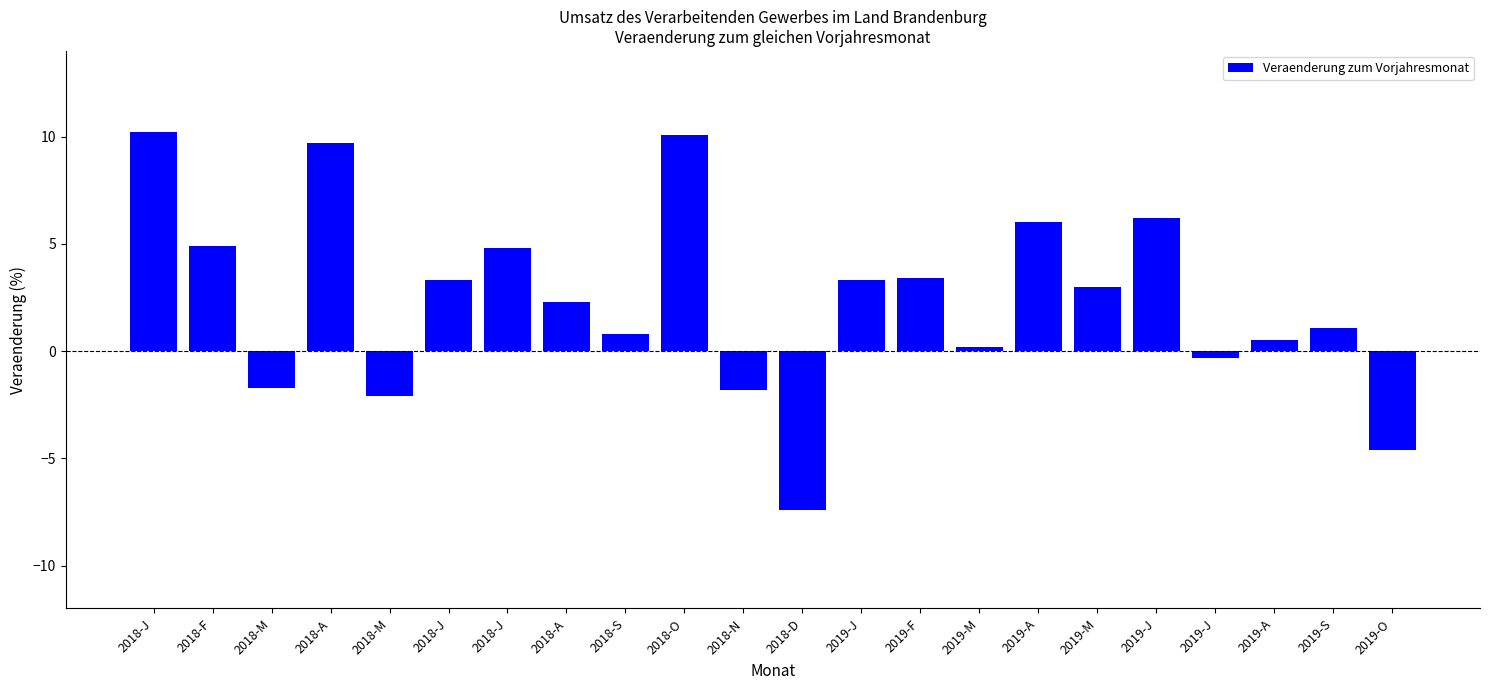

Is it true that the value at 2018-M is -2.1?

True